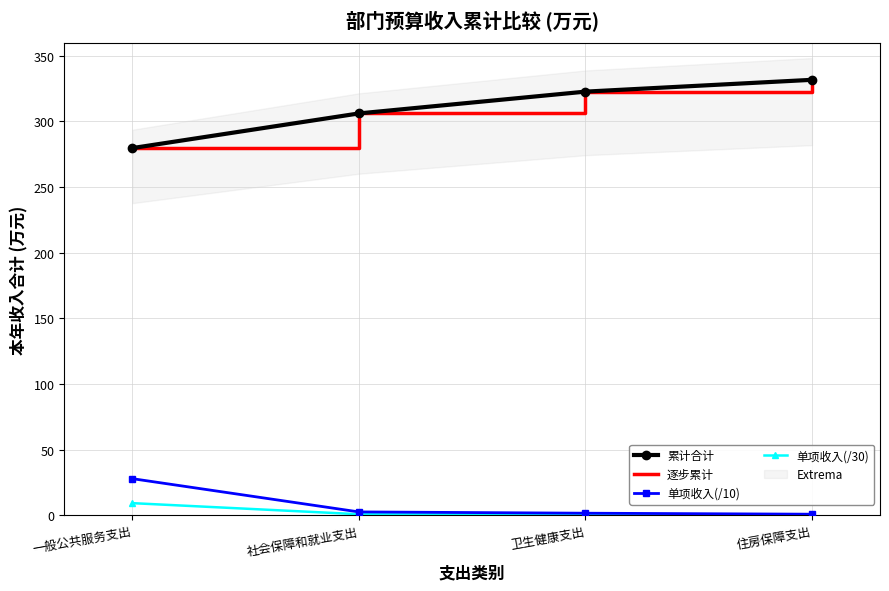

True or false: 逐步累计 and 单项收入(/10) intersect in this chart.

False